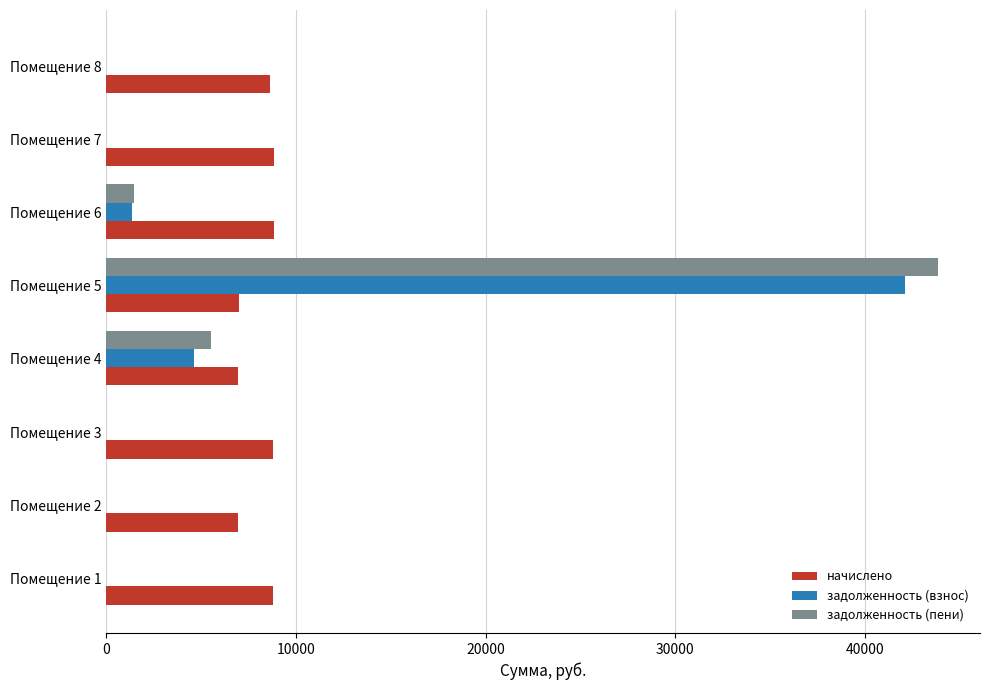

What is the maximum value shown in the chart?

43868.2